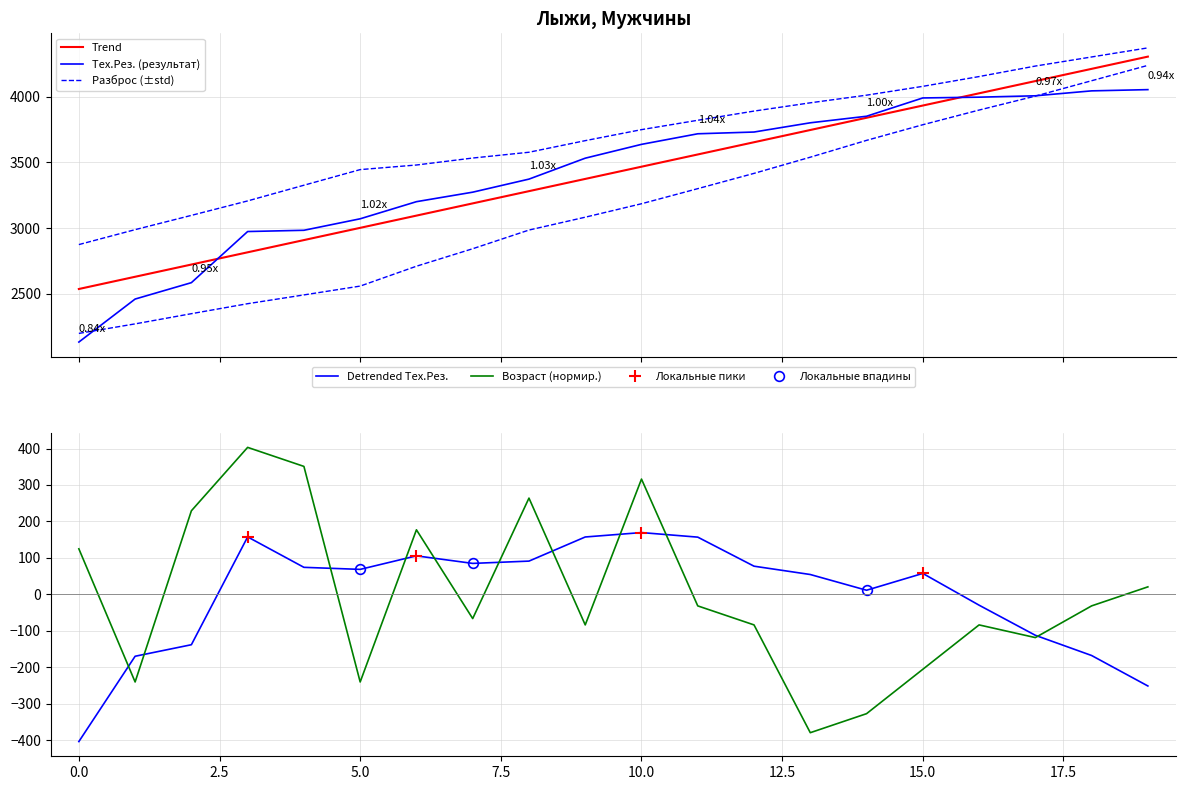

How many data points in Тех.Рез. are above 3636?

10